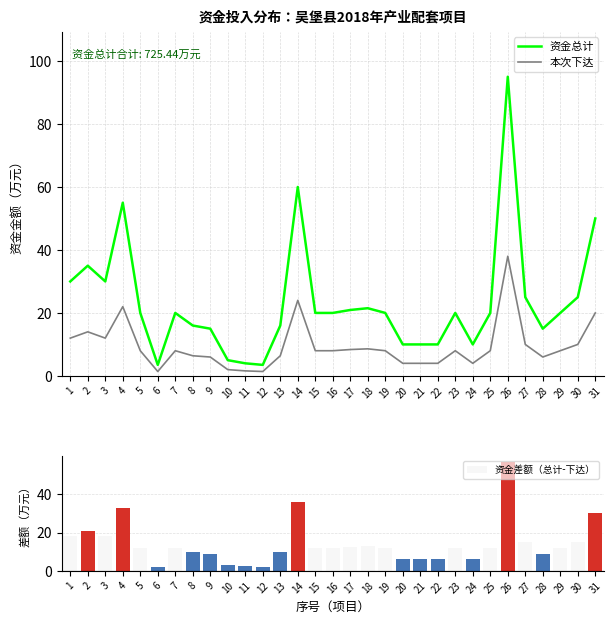

How many groups of bars are there?

31